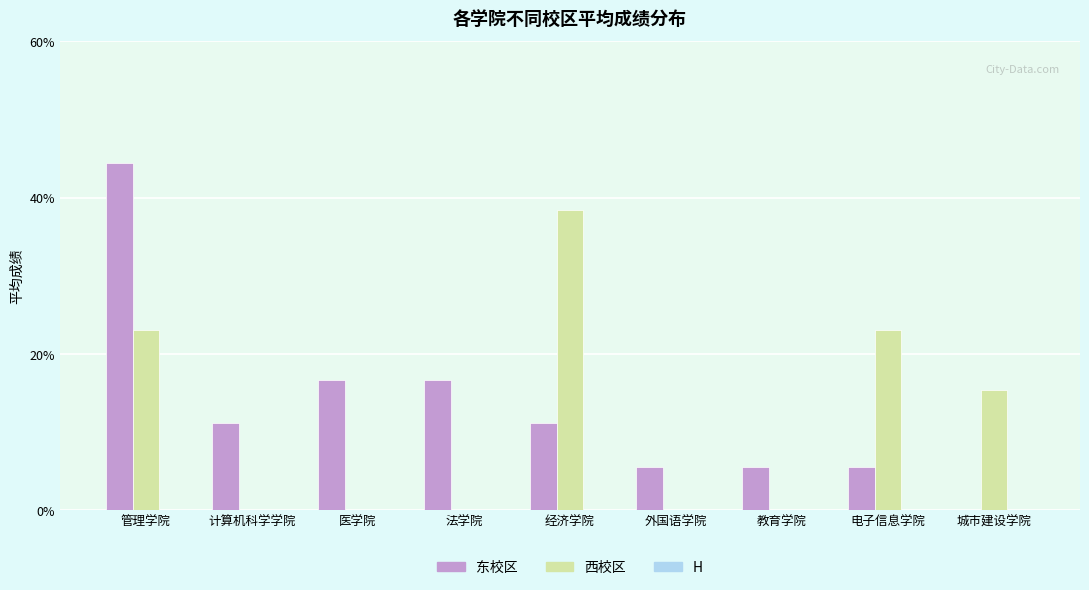

At which label does 东校区 reach its peak?

管理学院